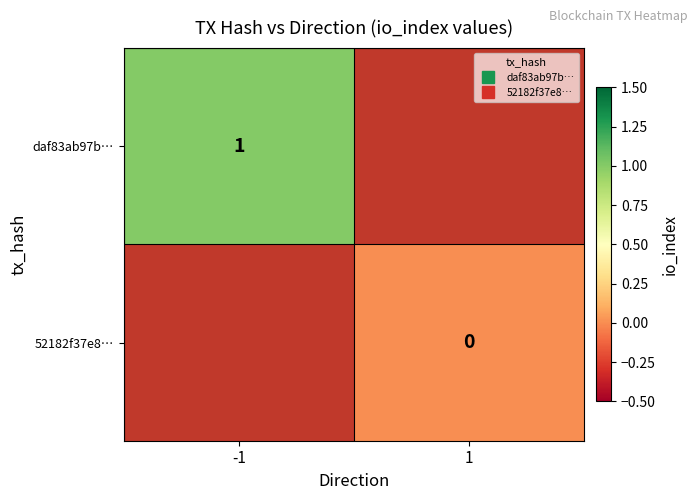

Which label corresponds to the smallest value in the chart?

1